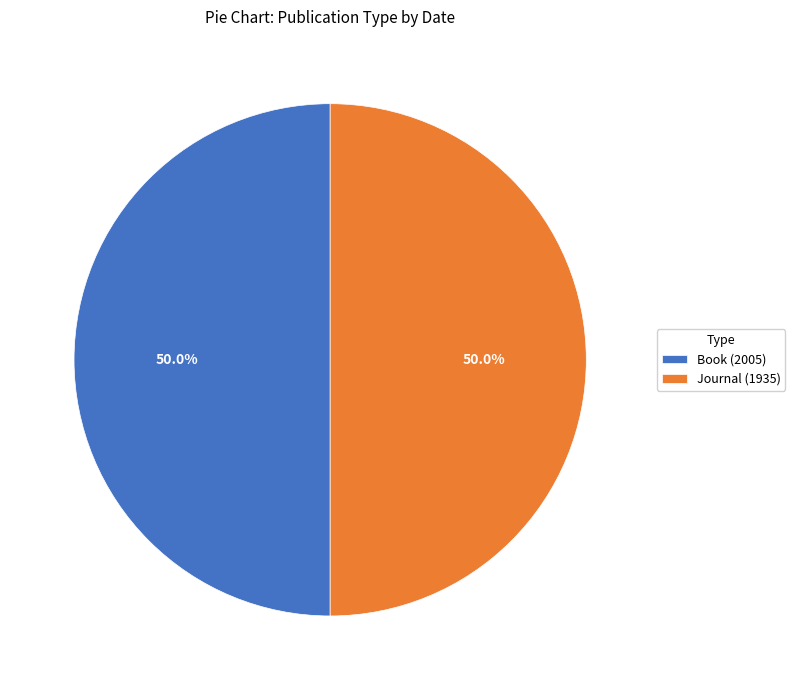

What percentage is NOT represented by Book (2005)?

50.0%